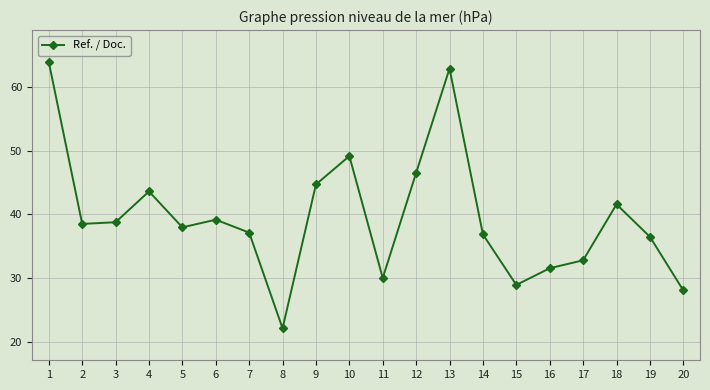

At which category does the chart reach its peak across all series?

1